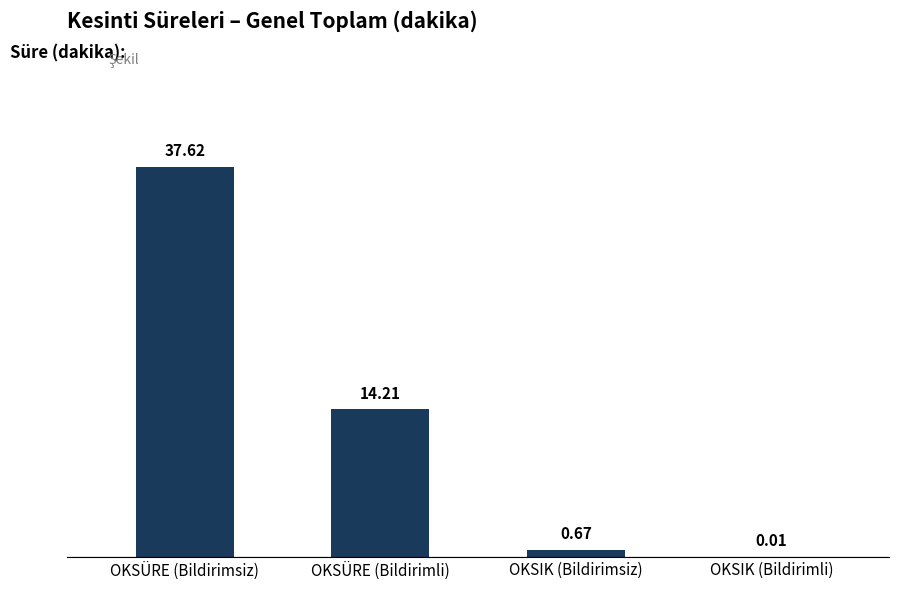

Which has a higher value, OKSÜRE (Bildirimsiz) or OKSÜRE (Bildirimli)?

OKSÜRE (Bildirimsiz)